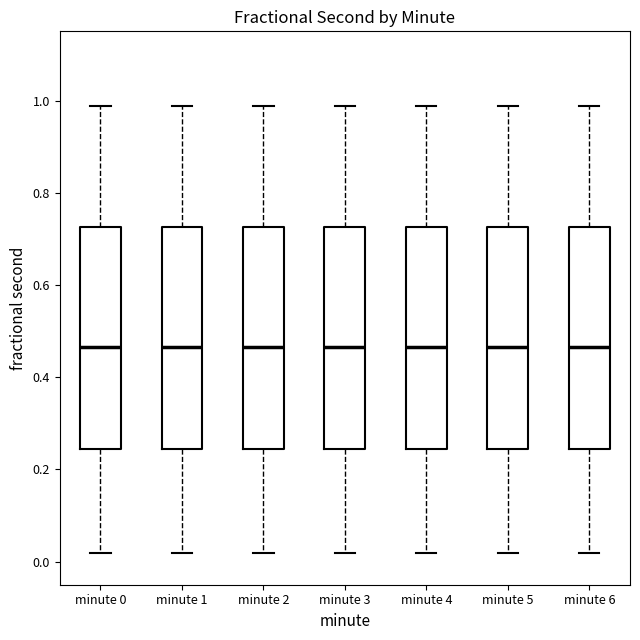

Reading left to right, read every box against the y-axis: the position of its median line, the range the box covers, and the ends of its whiskers. The values are not printed on the chart, so give them approximately, as read against the axis.

minute 0: median 0.46, box 0.24 to 0.72, whiskers 0.02 to 0.98
minute 1: median 0.46, box 0.24 to 0.72, whiskers 0.02 to 0.98
minute 2: median 0.46, box 0.24 to 0.72, whiskers 0.02 to 0.98
minute 3: median 0.46, box 0.24 to 0.72, whiskers 0.02 to 0.98
minute 4: median 0.46, box 0.24 to 0.72, whiskers 0.02 to 0.98
minute 5: median 0.46, box 0.24 to 0.72, whiskers 0.02 to 0.98
minute 6: median 0.46, box 0.24 to 0.72, whiskers 0.02 to 0.98